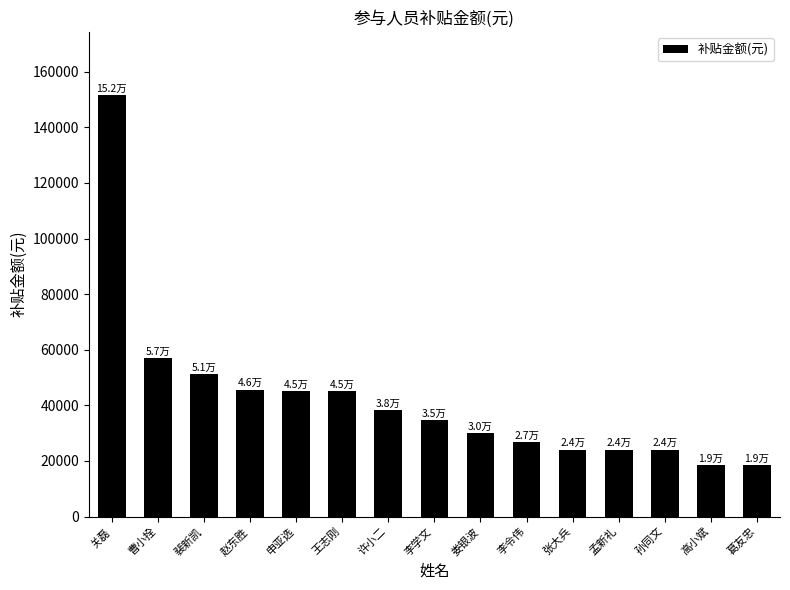

What position from the right is 娄银波?

7